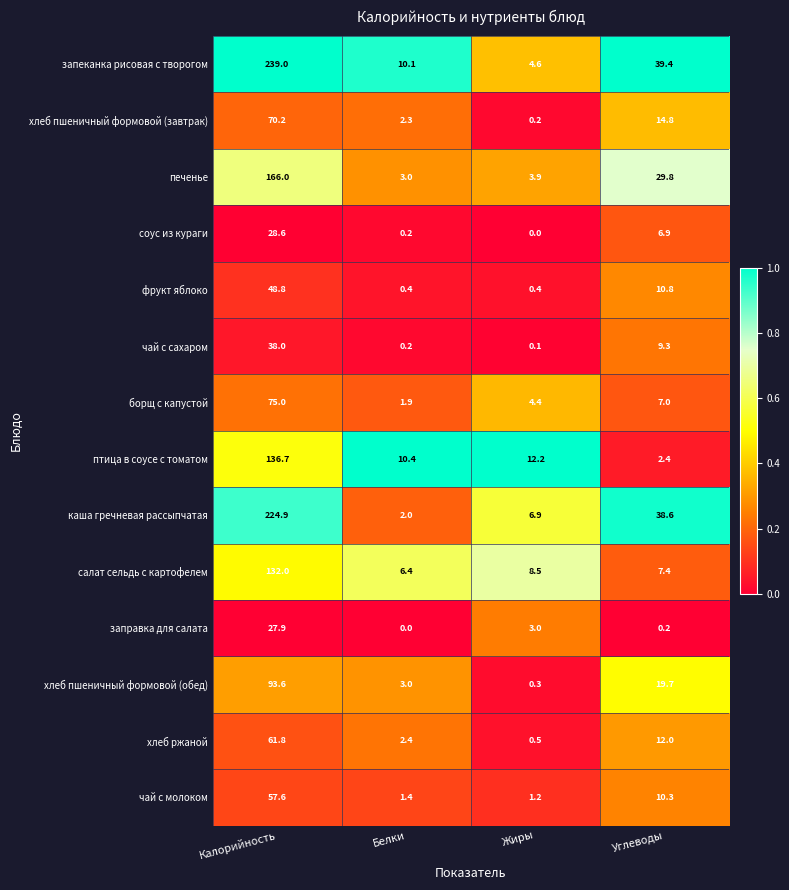

What is the sum of the чай с сахаром values at Жиры and Калорийность?

38.1